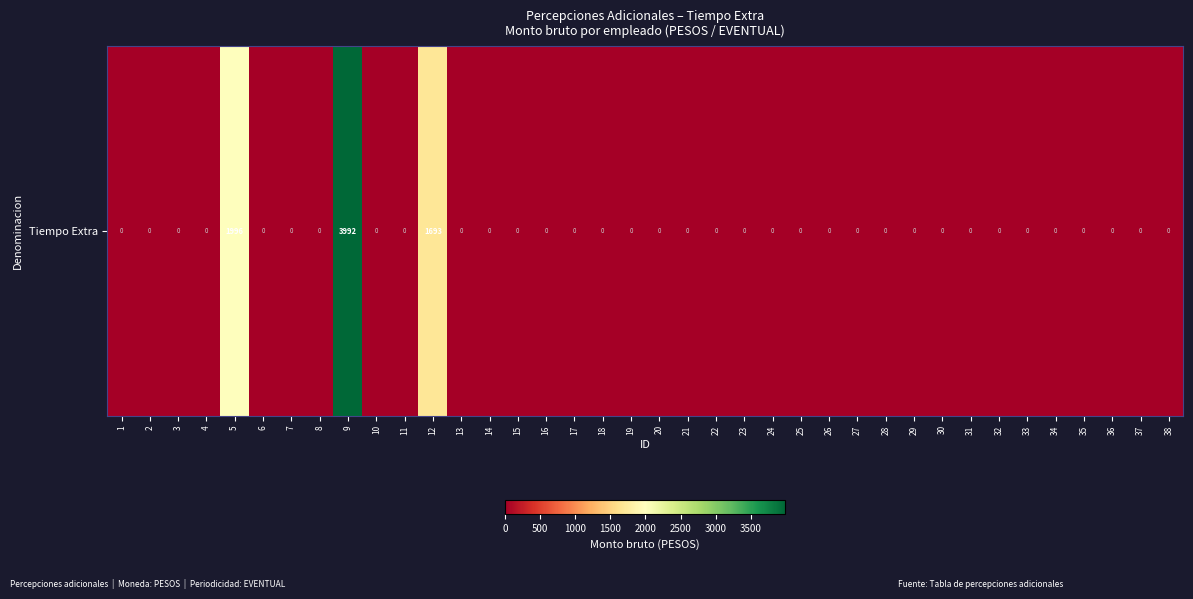

Reading right to left, transcribe all the data shown in this chart.

38=0.0	37=0.0	36=0.0	35=0.0	34=0.0	33=0.0	32=0.0	31=0.0	30=0.0	29=0.0	28=0.0	27=0.0	26=0.0	25=0.0	24=0.0	23=0.0	22=0.0	21=0.0	20=0.0	19=0.0	18=0.0	17=0.0	16=0.0	15=0.0	14=0.0	13=0.0	12=1692.7	11=0.0	10=0.0	9=3992.2	8=0.0	7=0.0	6=0.0	5=1996.1	4=0.0	3=0.0	2=0.0	1=0.0